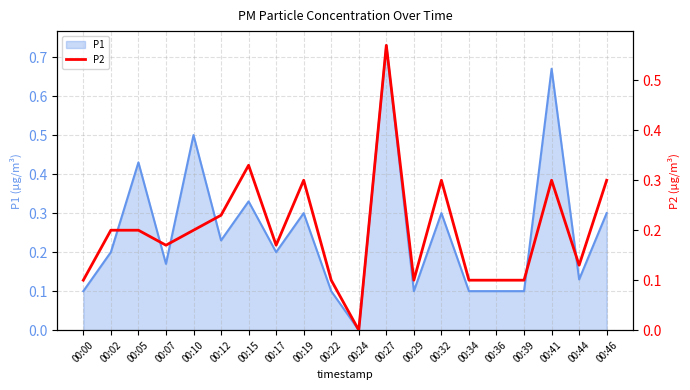

True or false: P1 has a value of 0.4 at 00:17.

False